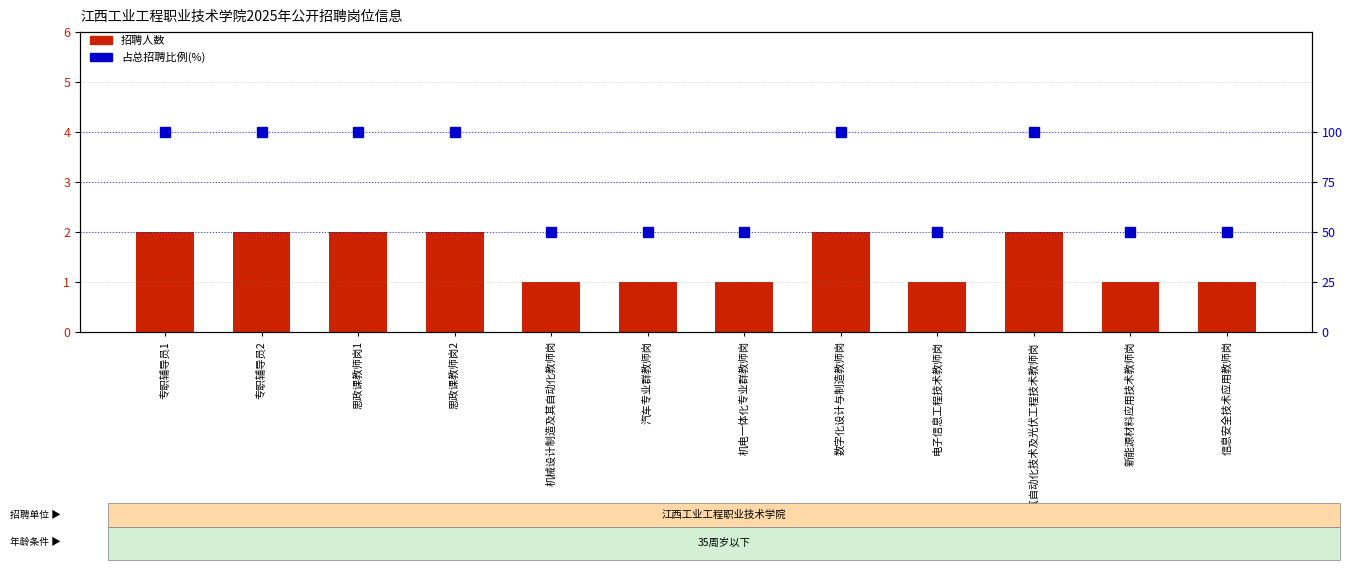

Reading right to left, what are all the values shown in this chart?

招聘人数: 1	1	2	1	2	1	1	1	2	2	2	2
占总招聘比例(%): 50	50	100	50	100	50	50	50	100	100	100	100